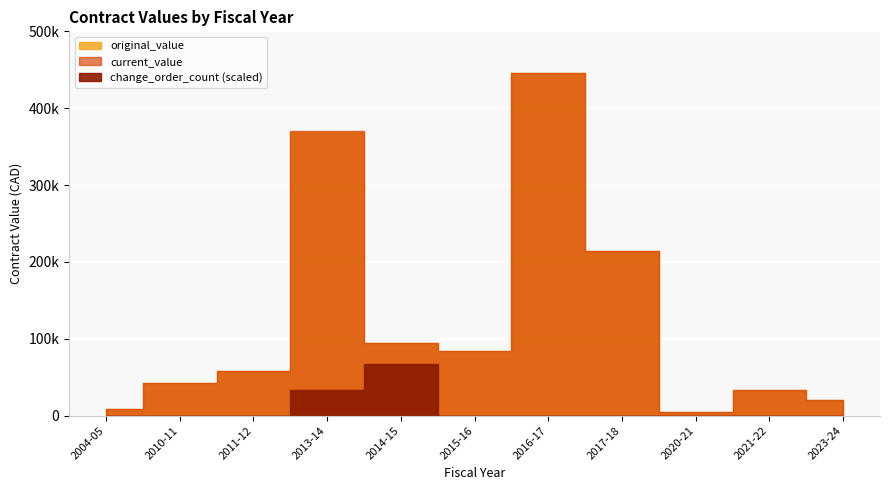

True or false: change_order_count and current_value intersect in this chart.

False